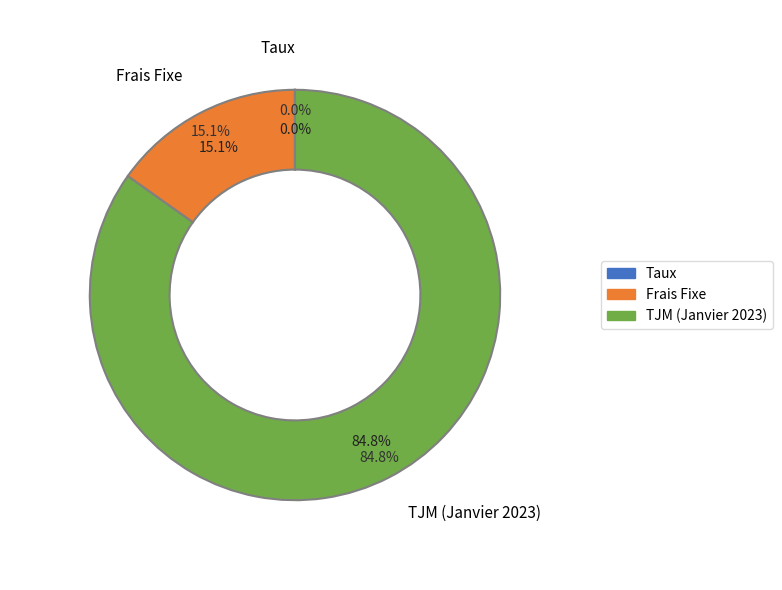

What is the ratio of the value at TJM (Janvier 2023) to the value at Frais Fixe?

5.6